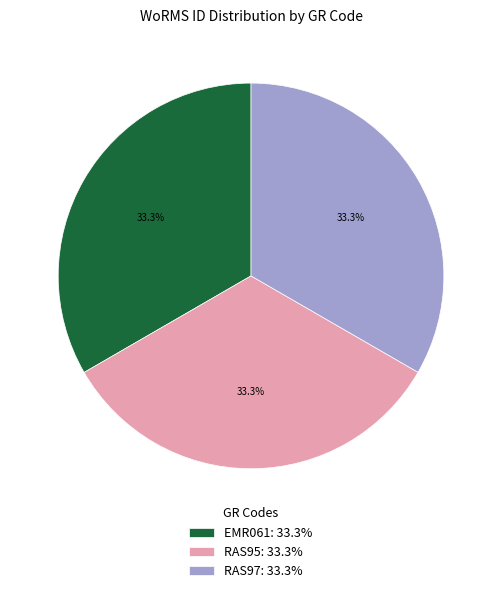

Does EMR061 account for over 50% of the chart?

No